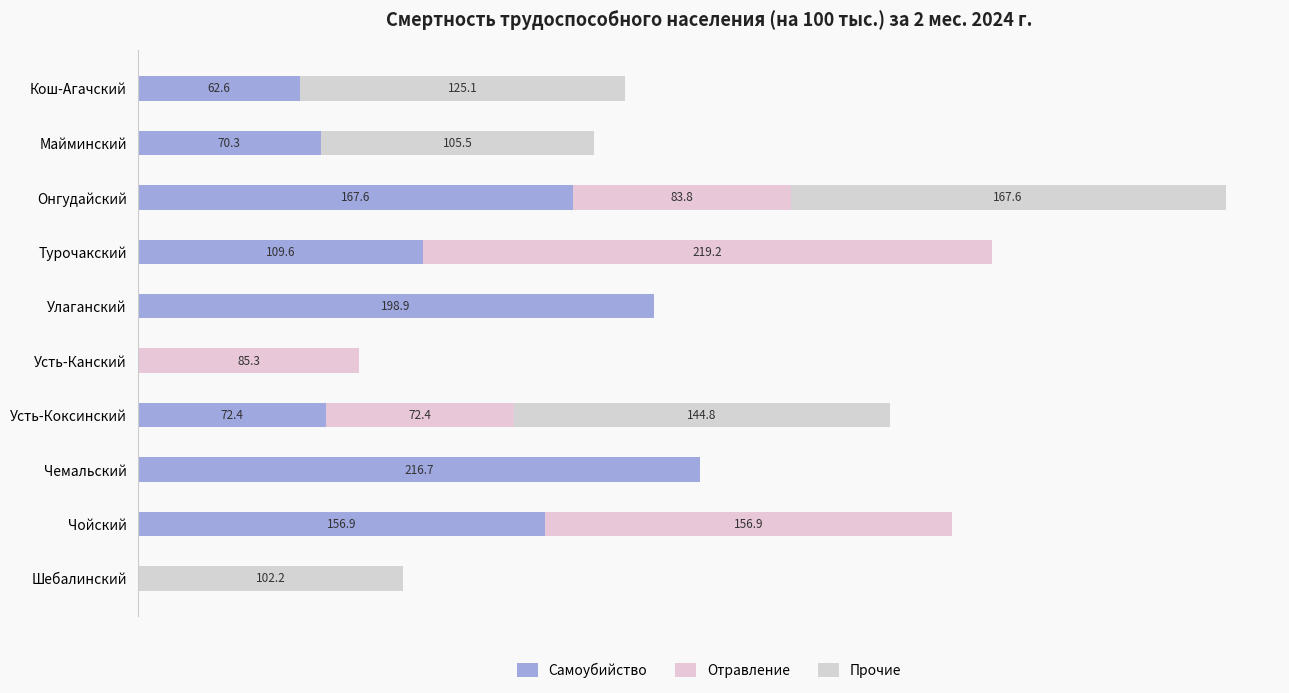

How many categories are shown in the chart?

10